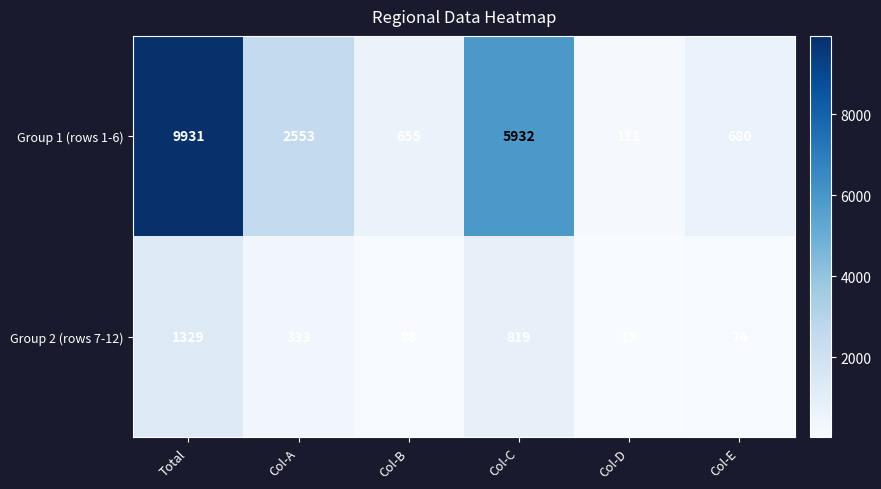

How many distinct data groups are displayed?

2